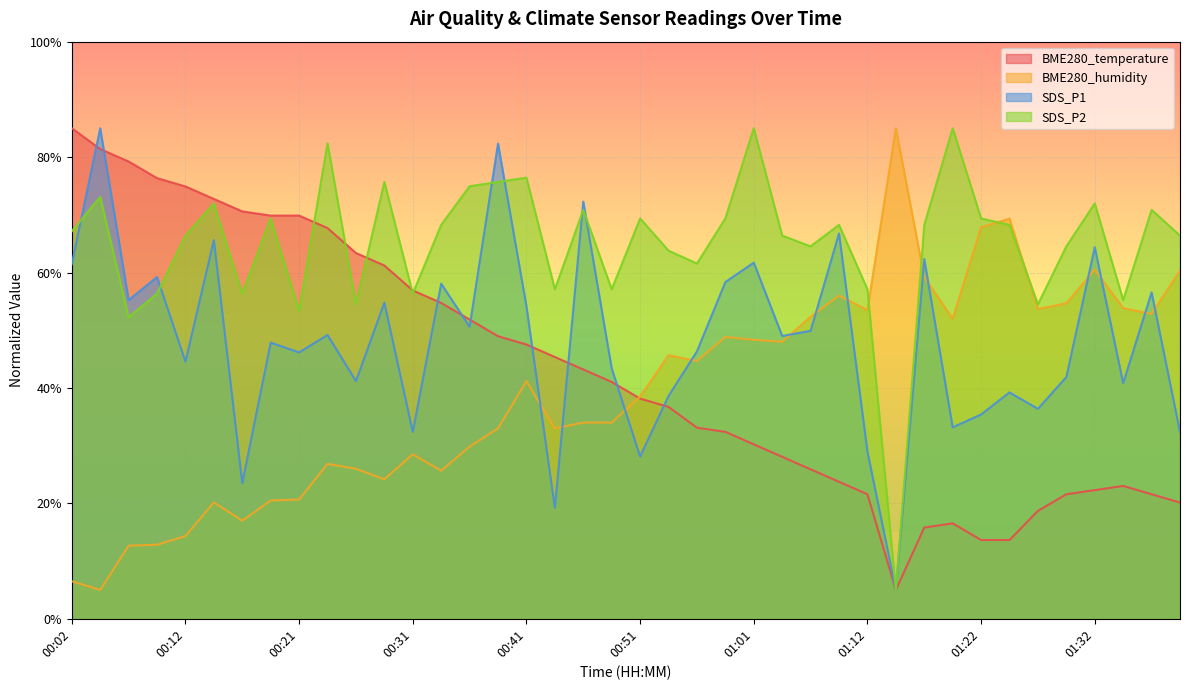

What are all the series names shown in the legend?

BME280_temperature, BME280_humidity, SDS_P1, SDS_P2